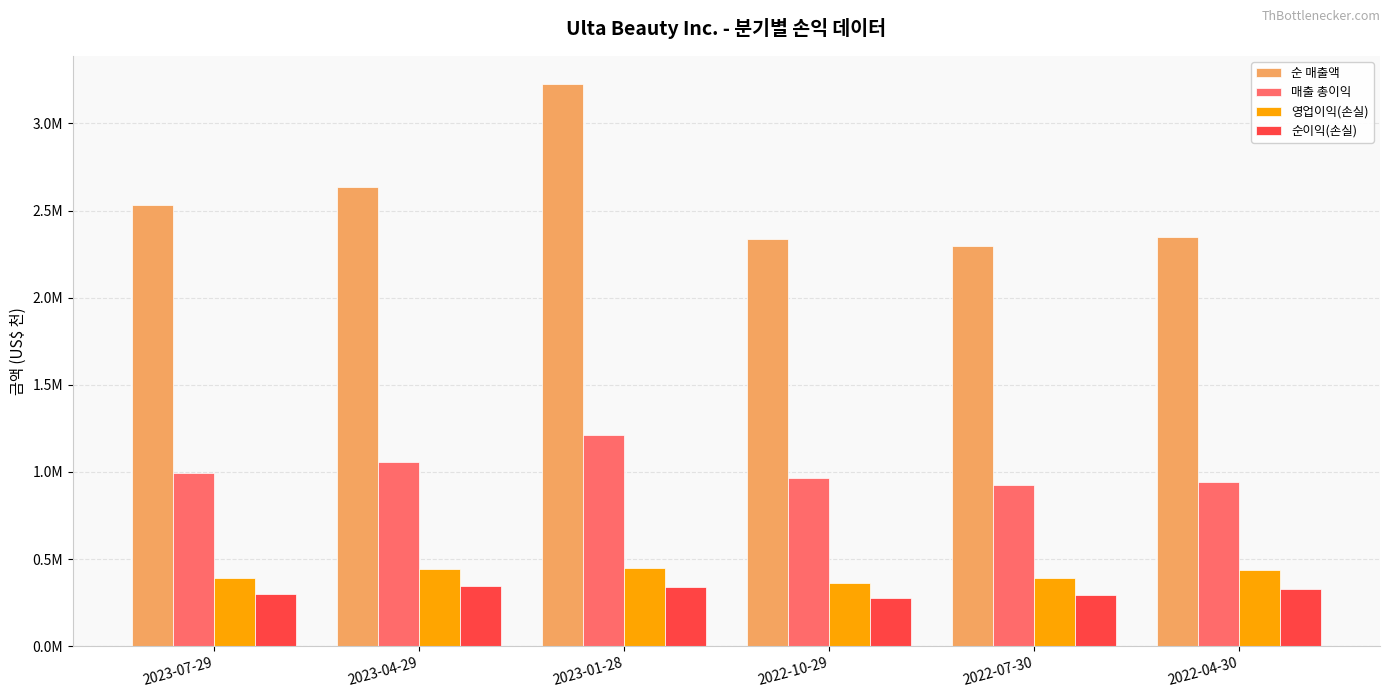

At which category is the sum across all series the highest?

2023-01-28